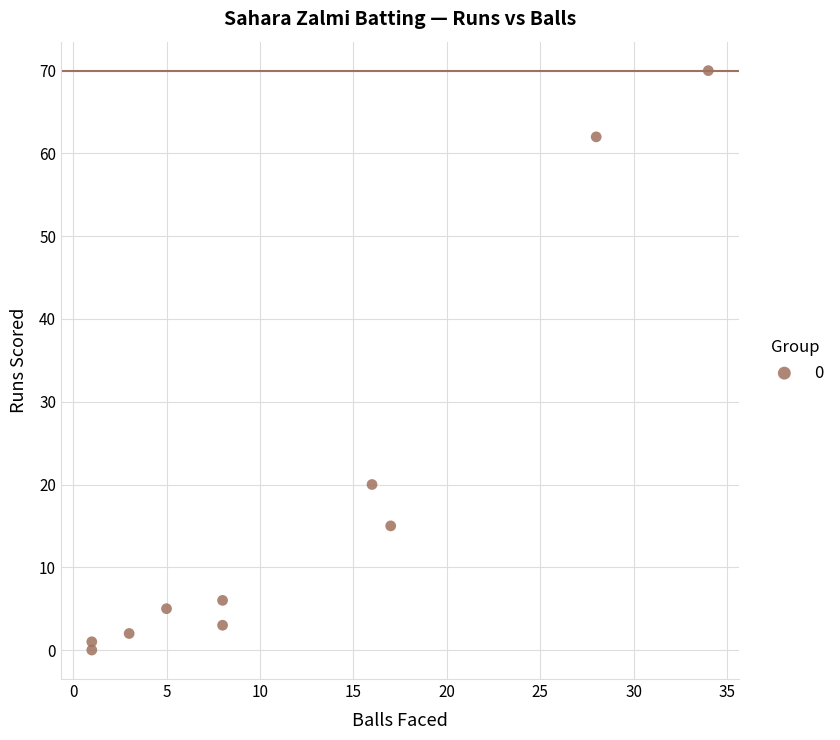

What Y value in the scatter plot is closest to 35?

20